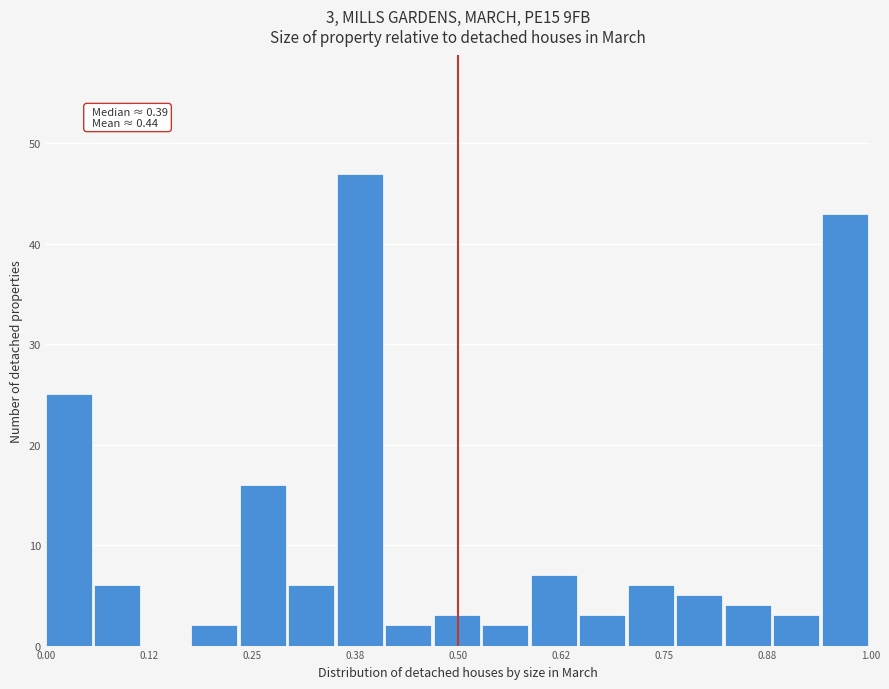

Around what value on the x-axis is the tallest bar? Give the approximate position of its centre, as read against the axis.

0.38